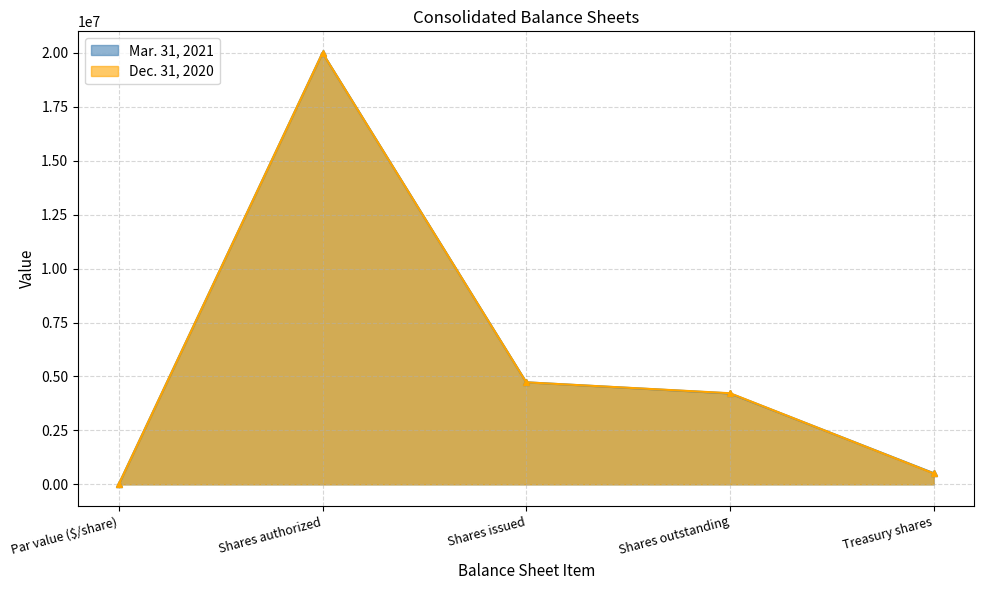

What is the total value across all series at Shares issued?

9456534